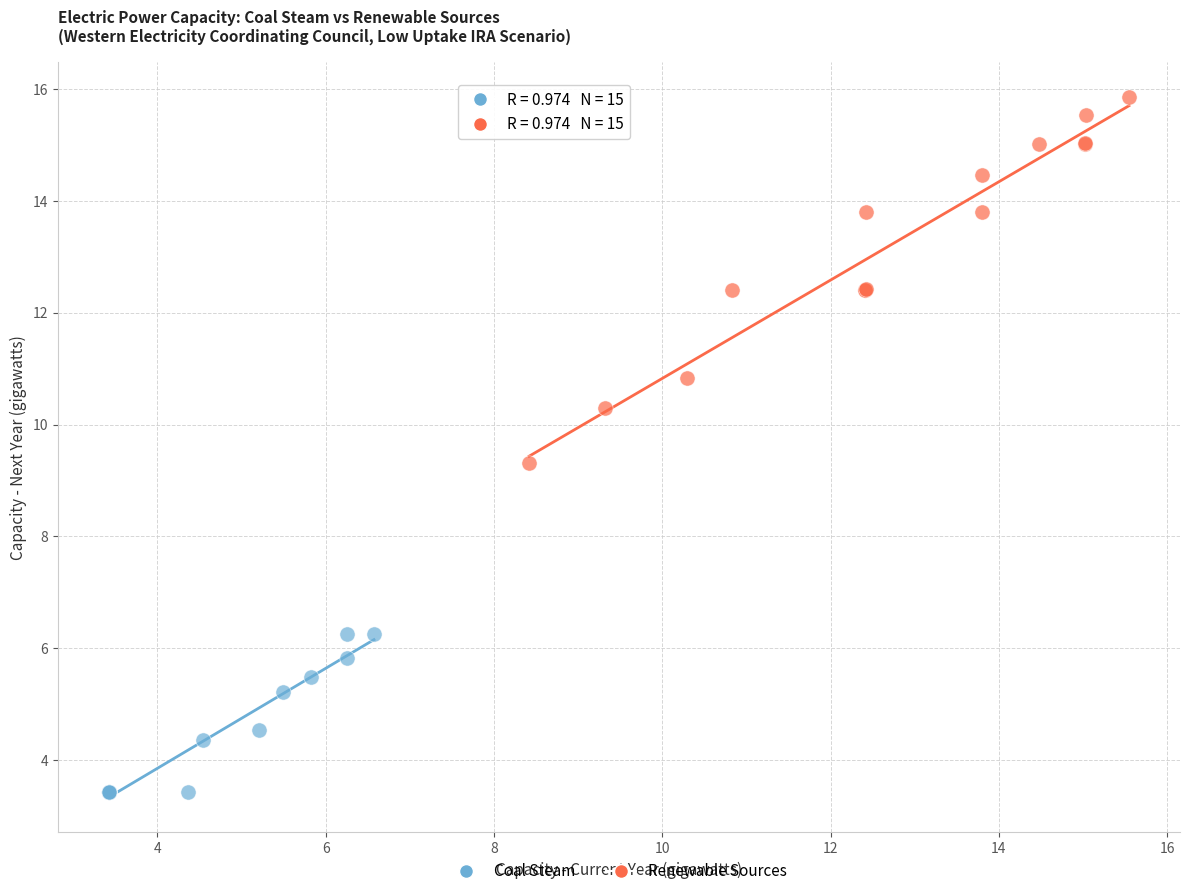

Which series reaches the minimum Y coordinate?

Coal Steam